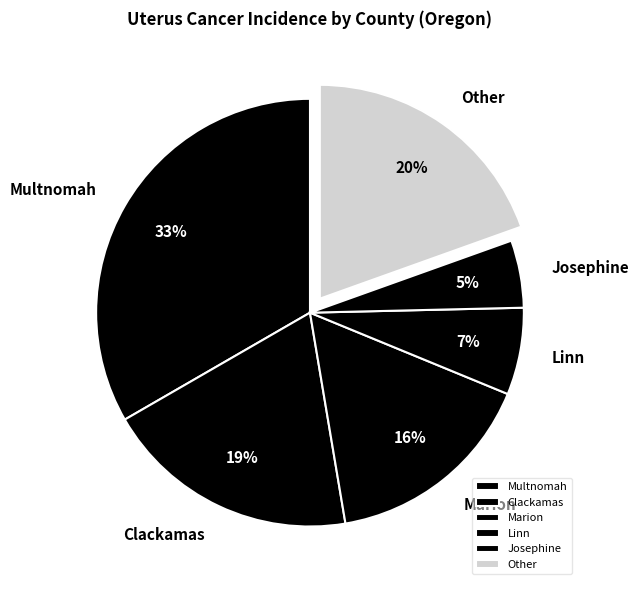

Between Marion and Linn, which is larger?

Marion